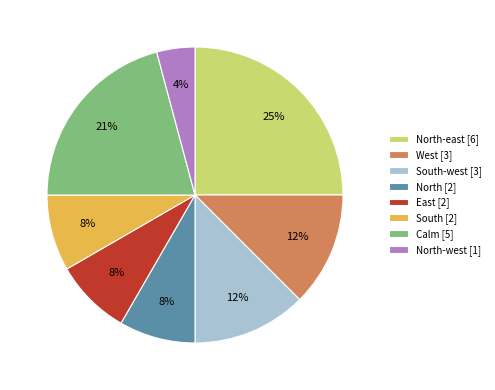

Do West [3] and East [2] together represent more than half of the pie?

No